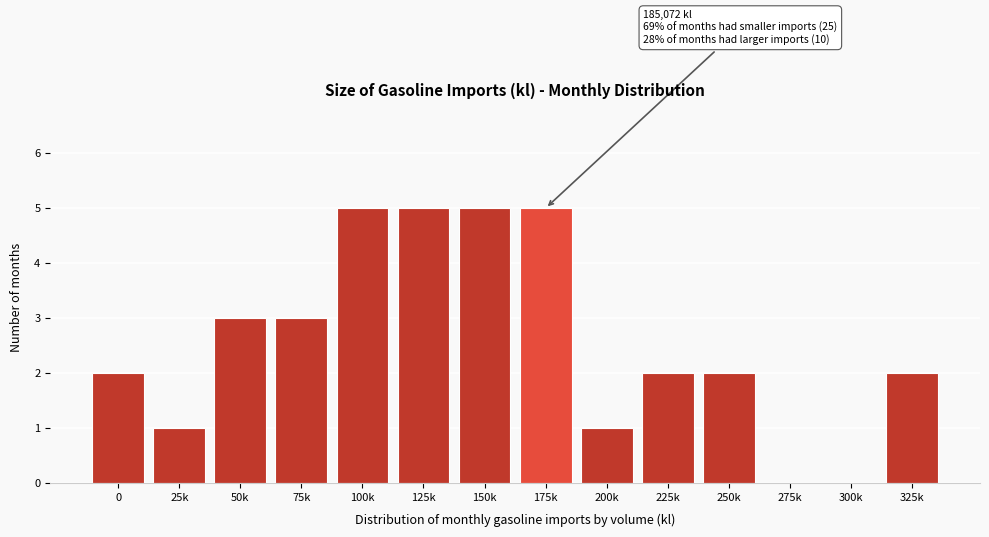

Reading left to right, transcribe all the data shown in this chart.

0=2	25k=1	50k=3	75k=3	100k=5	125k=5	150k=5	175k=5	200k=1	225k=2	250k=2	275k=0	300k=0	325k=2